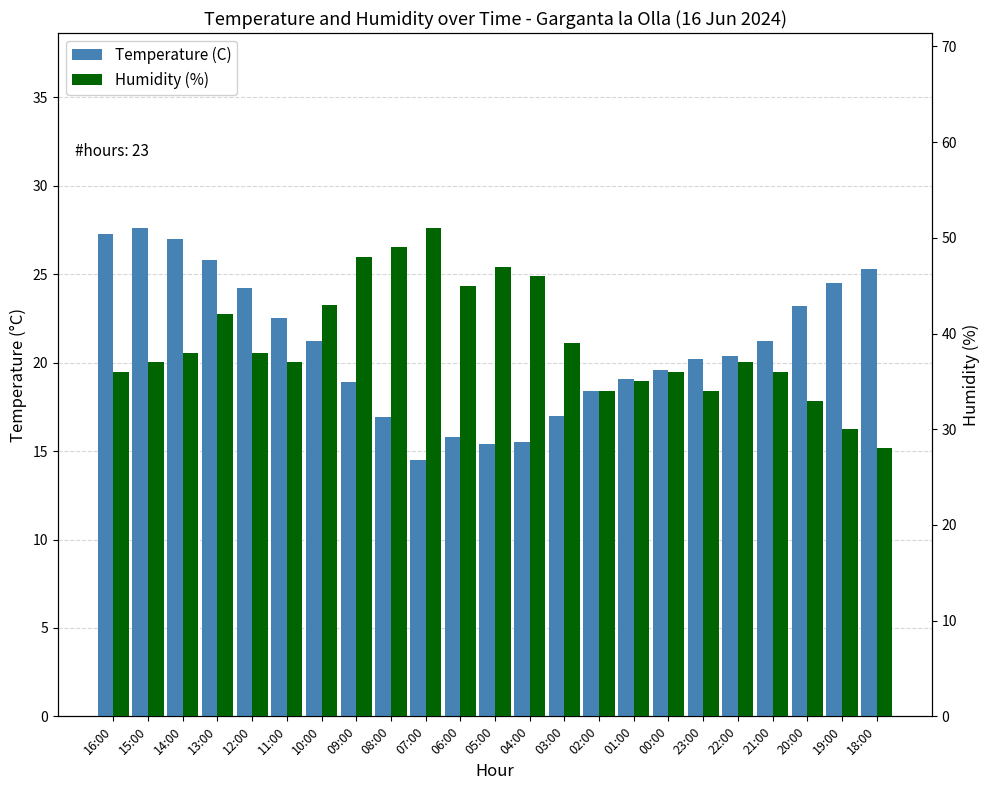

Are the bars grouped side by side (vs. stacked)?

Yes